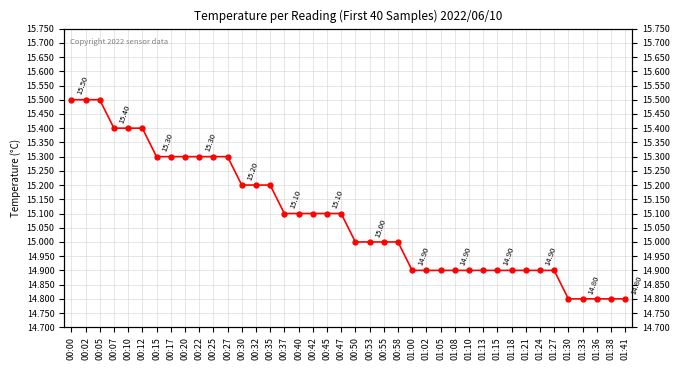

What is the greatest value displayed?

15.5